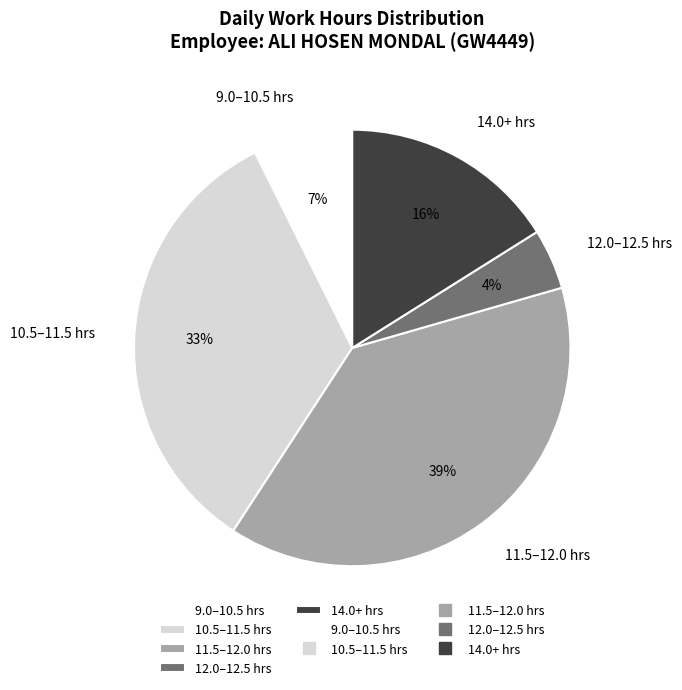

Combined, do 12.0–12.5 hrs and 11.5–12.0 hrs account for over 50%?

No